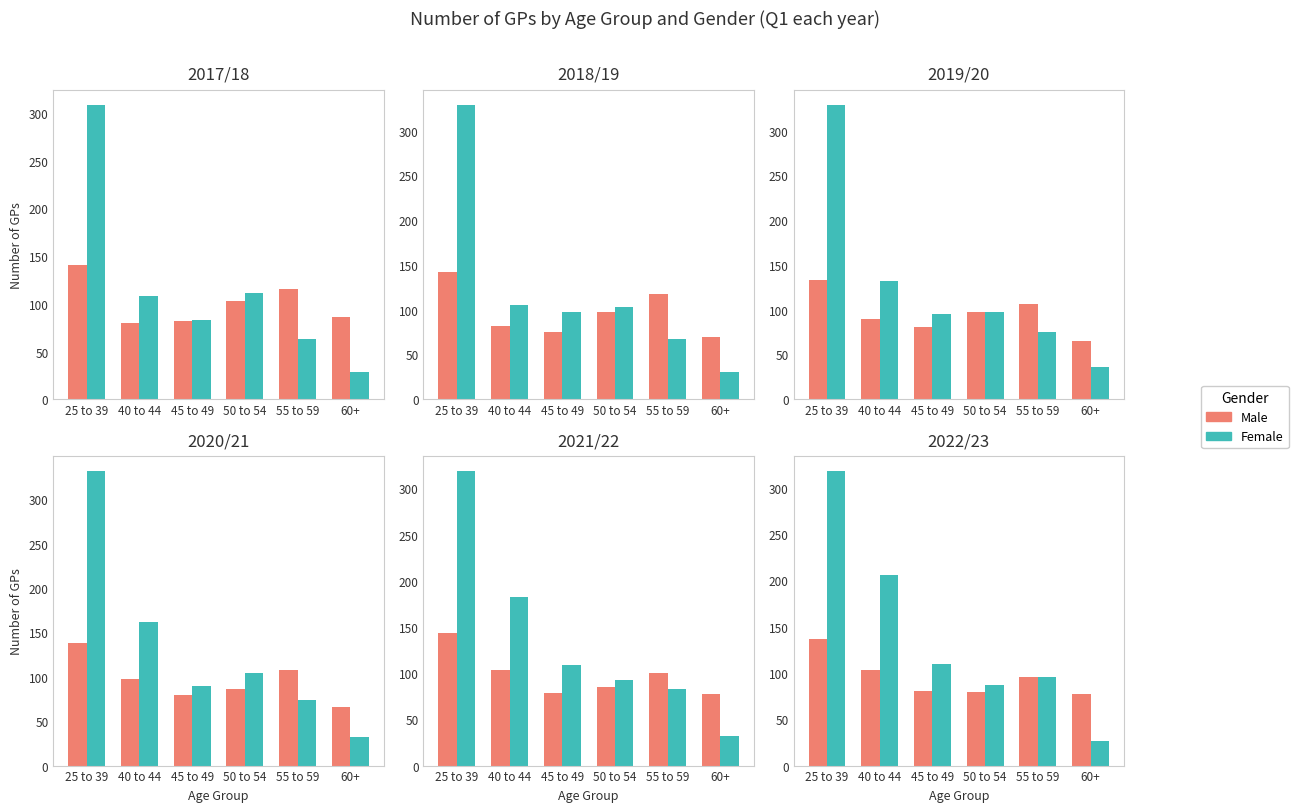

What is the label of the 3rd bar from the right?

50 to 54